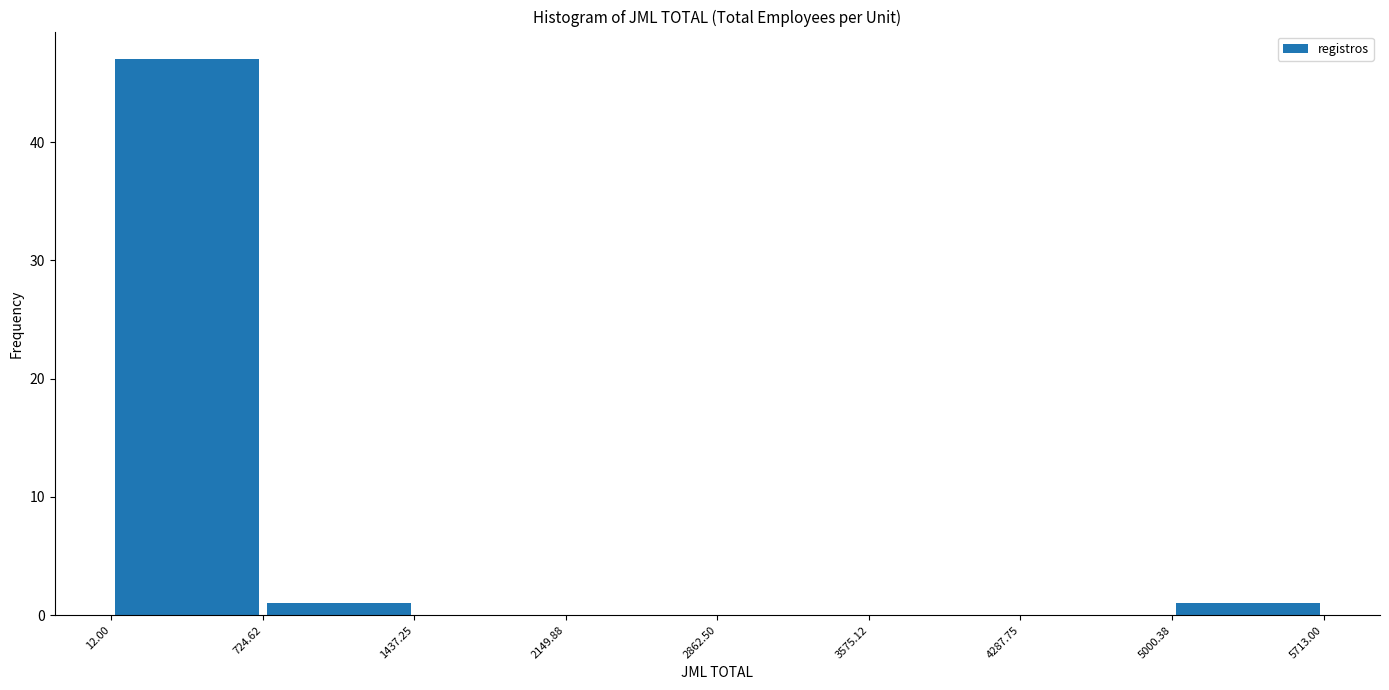

Which range on the x-axis has the tallest bar?

12.00 to 724.62